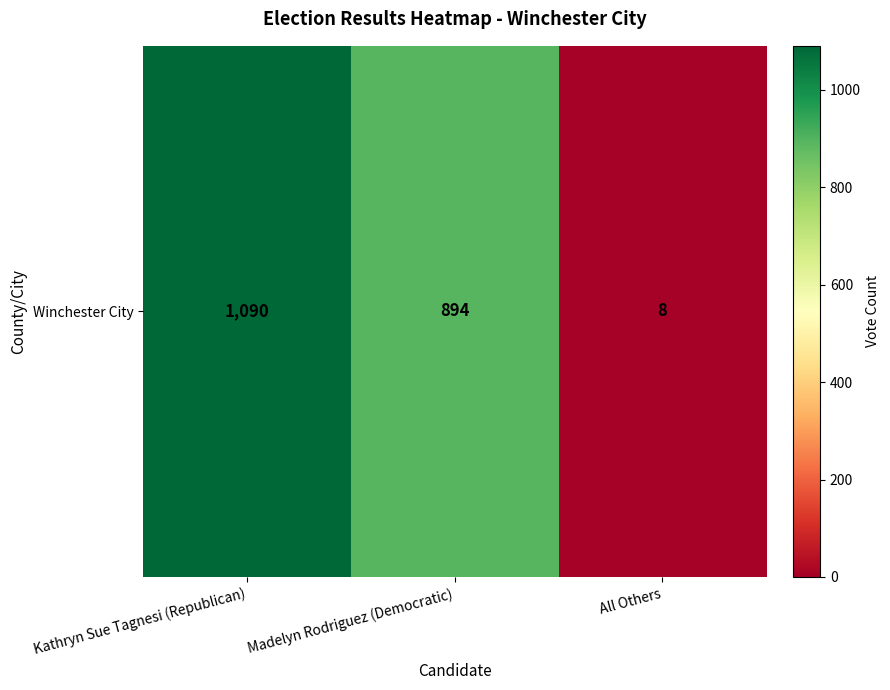

What is the greatest value displayed?

1090